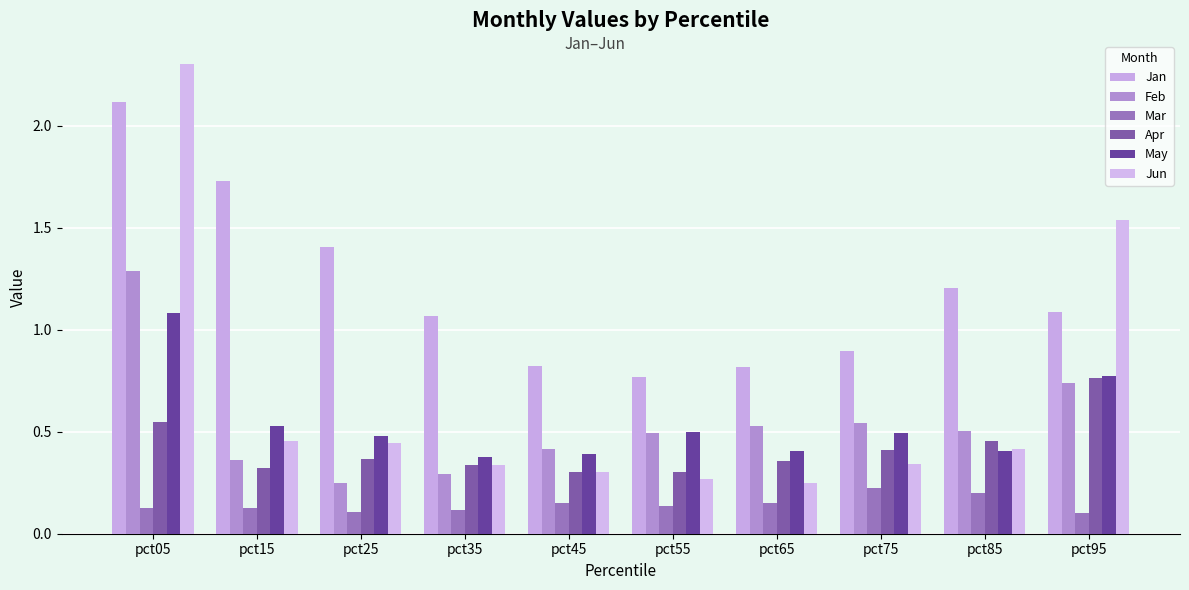

Count the Feb values in the range 0 to 1.

9